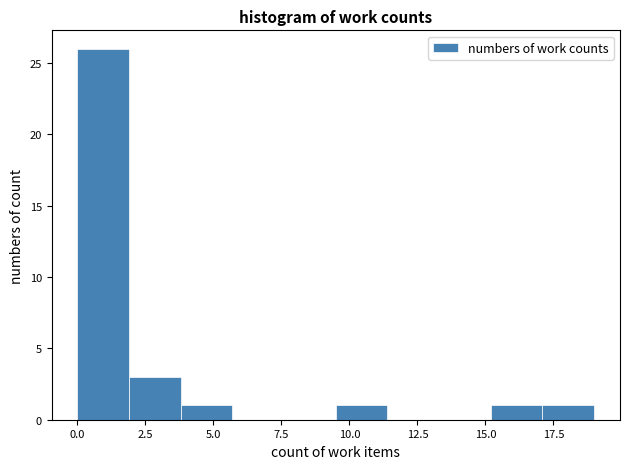

Around what value on the x-axis is the tallest bar? Give the approximate position of its centre, as read against the axis.

1.0